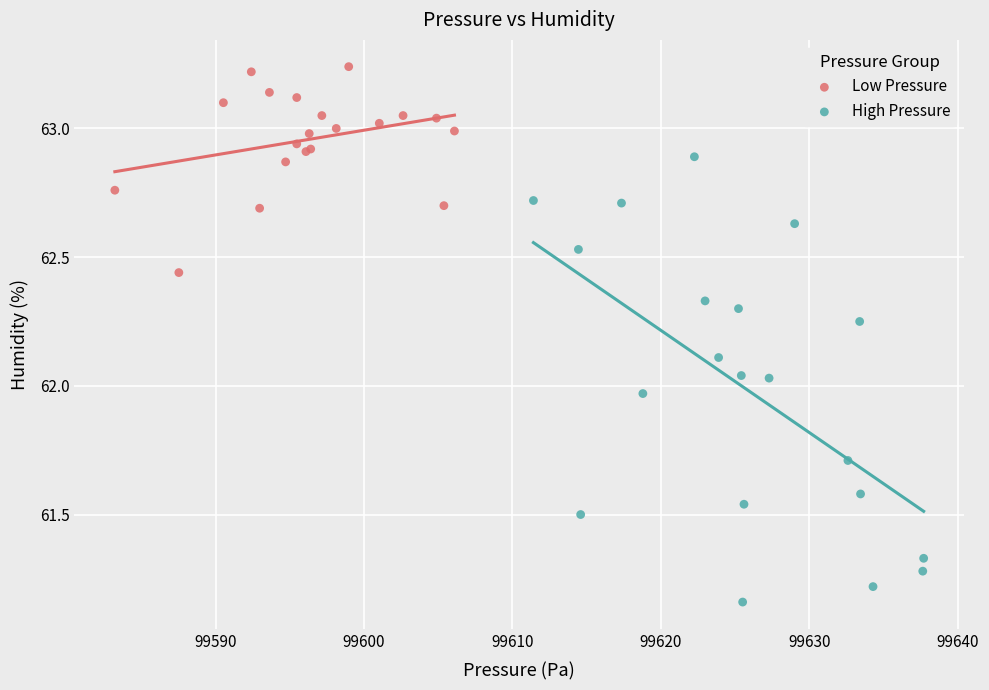

Which series has the largest Y range (max minus min)?

High Pressure